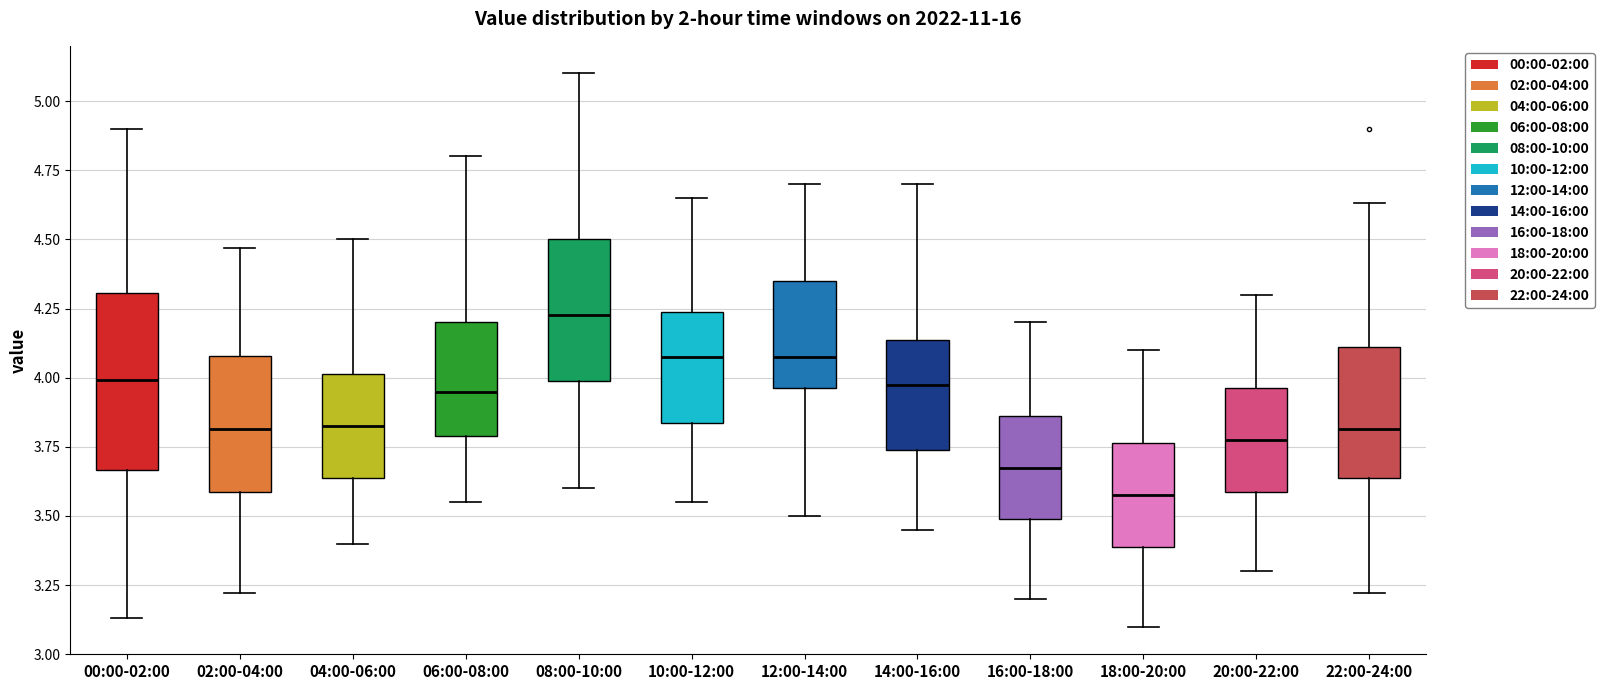

Which box's median line is the lowest?

18:00-20:00